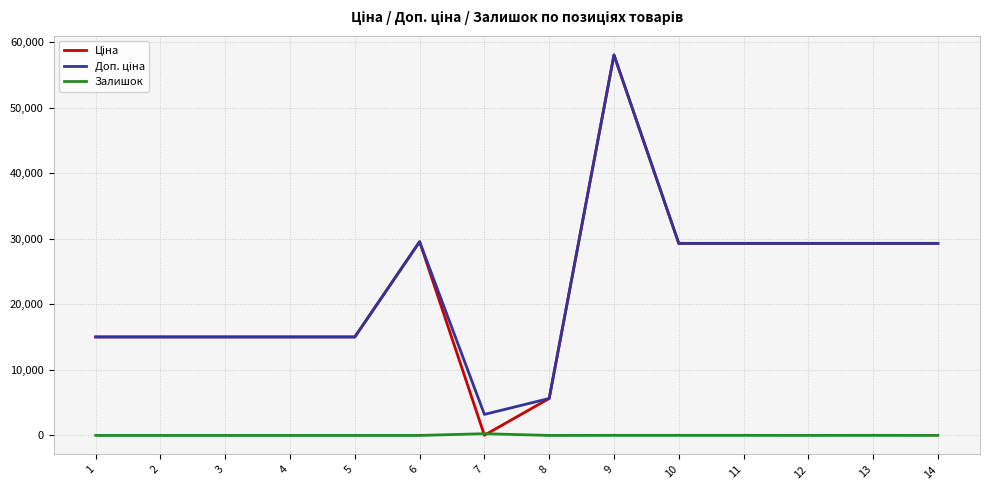

At which category is the sum across all series the highest?

9